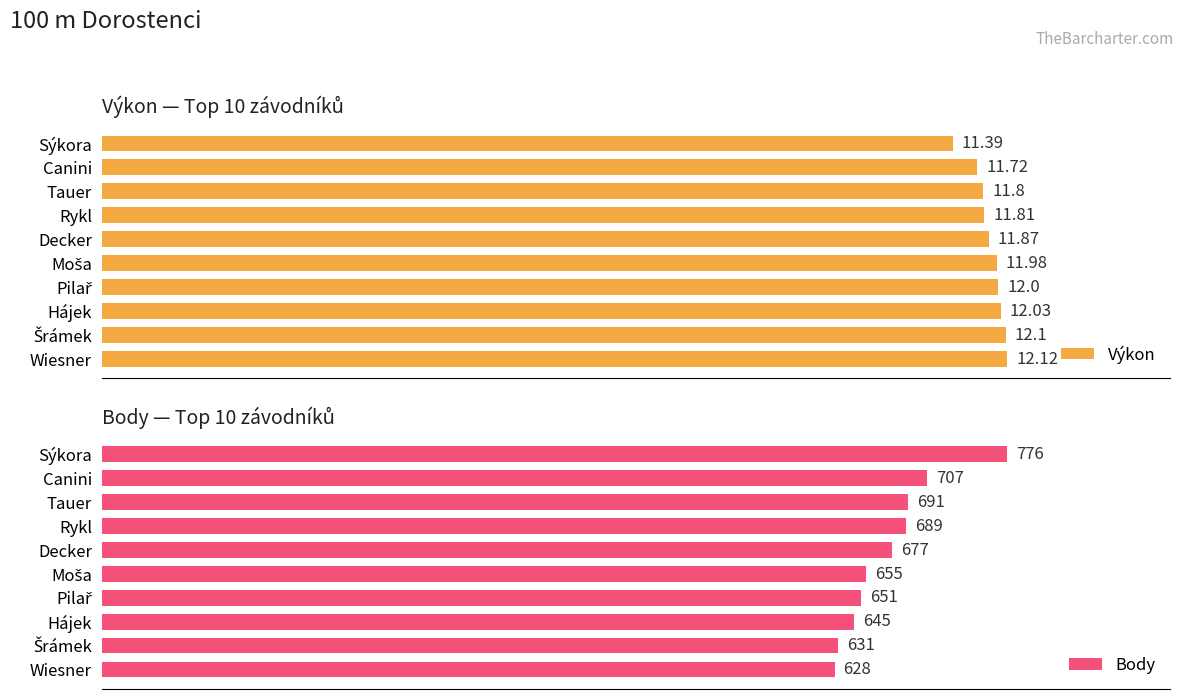

At which label does Výkon reach its peak?

Wiesner